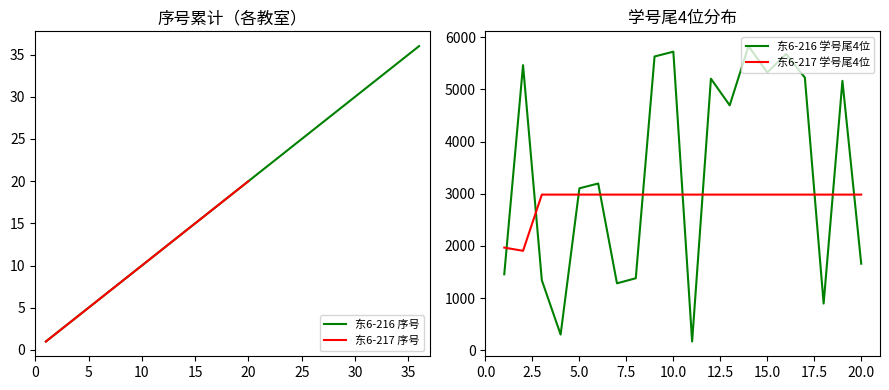

The value of 东6-217 序号 at 5 is 7. True or false?

False